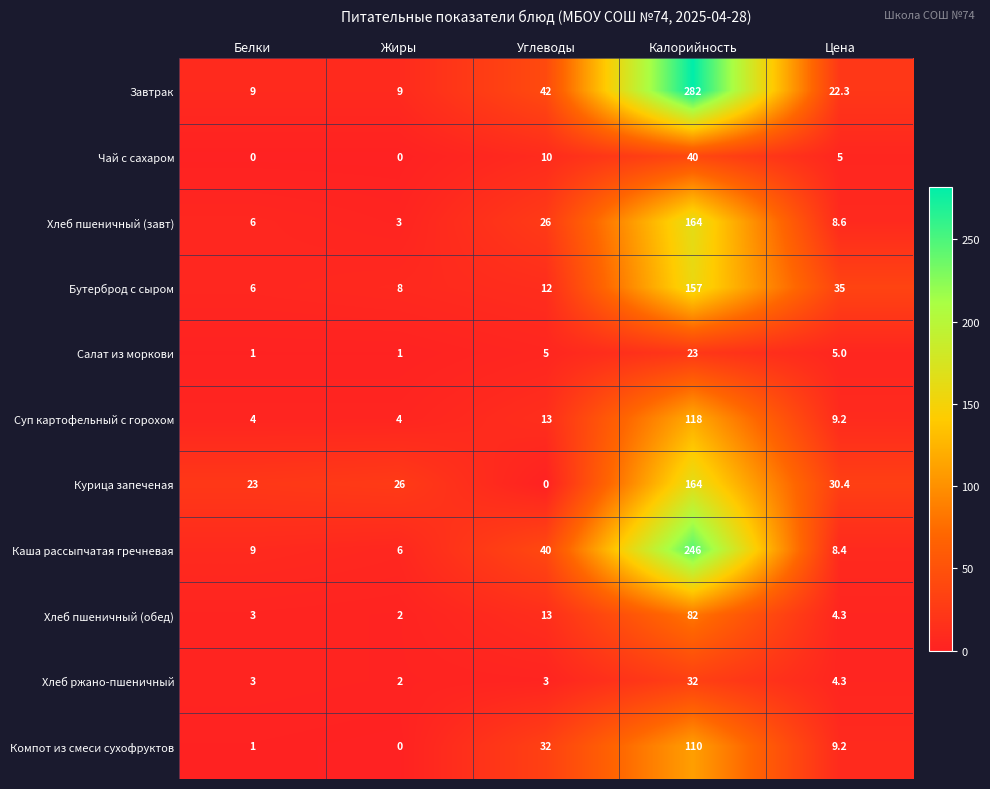

The Завтрак series shows 5.9 at Жиры. True or false?

False